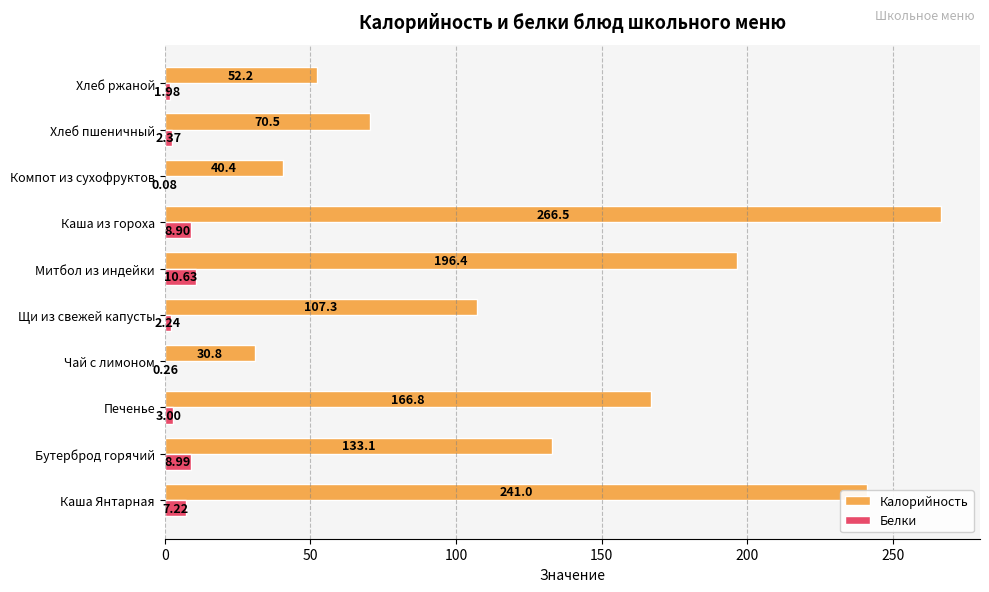

How many data points does each series have?

10